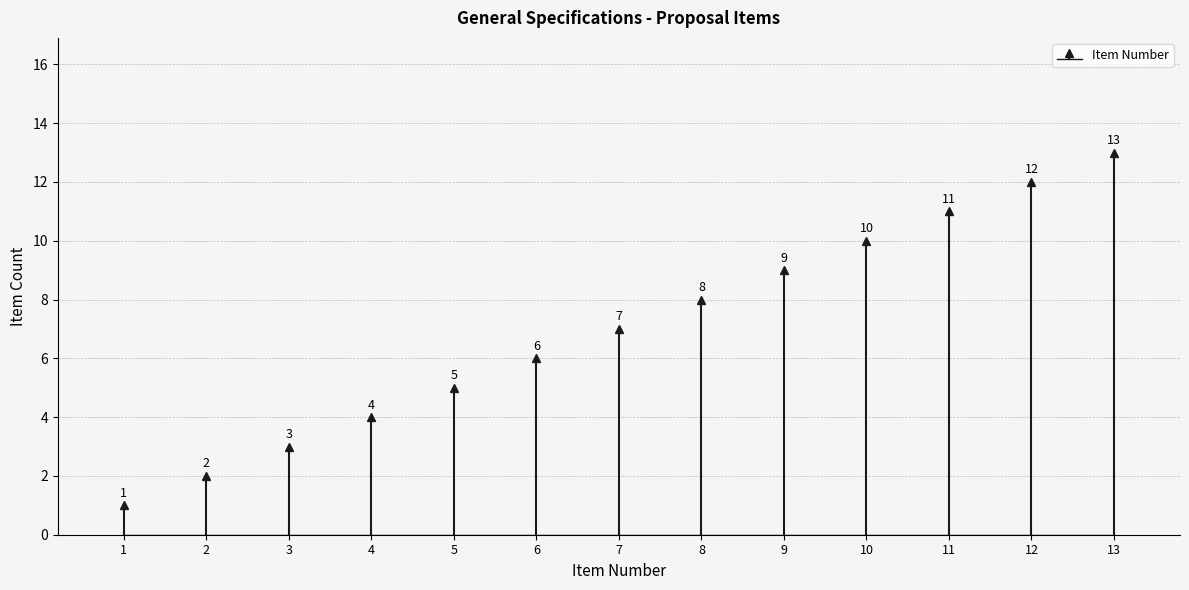

List the labels in order of value, smallest first.

1, 2, 3, 4, 5, 6, 7, 8, 9, 10, 11, 12, 13